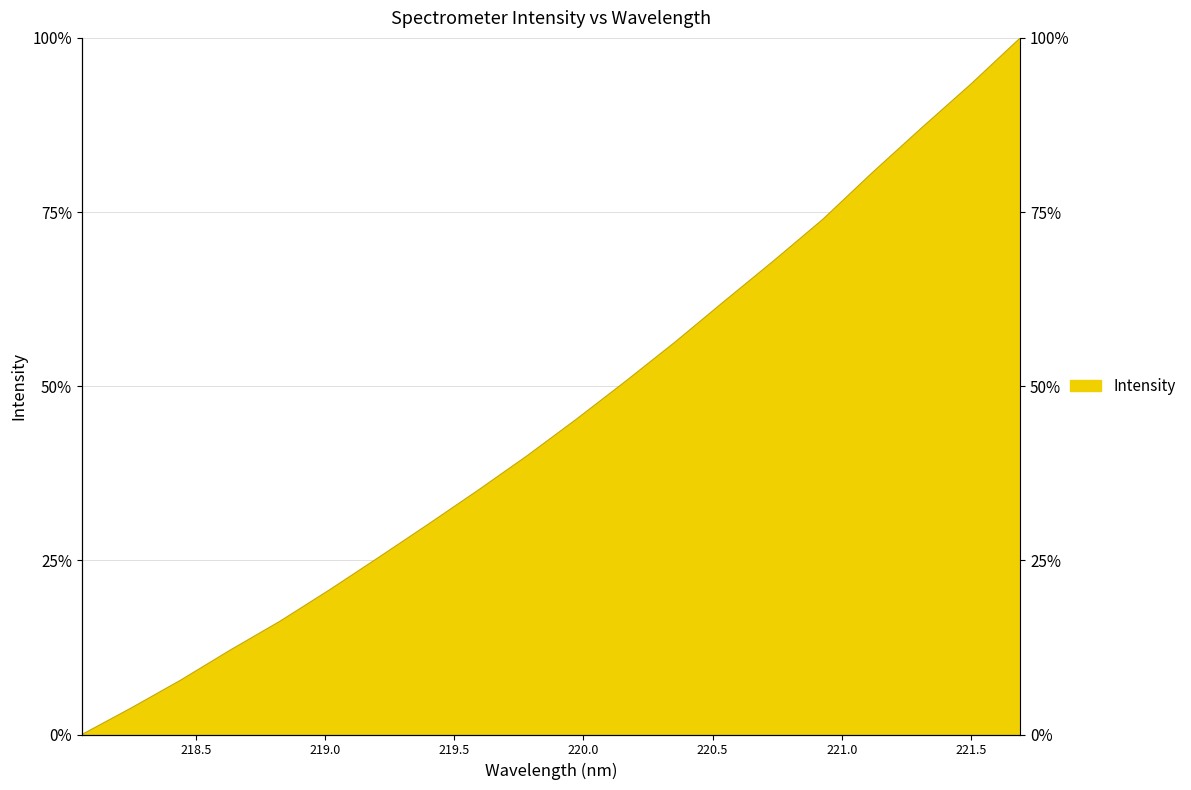

How many lines are shown in the chart?

1